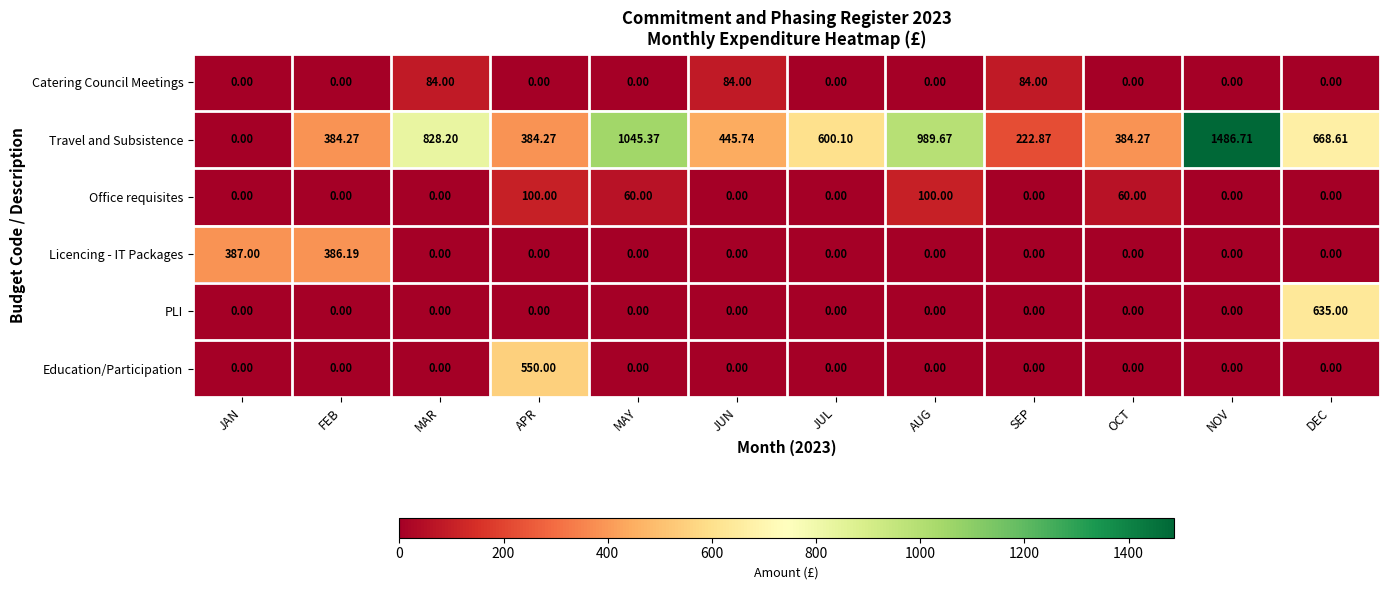

Which series has the widest spread of values?

Travel and Subsistence